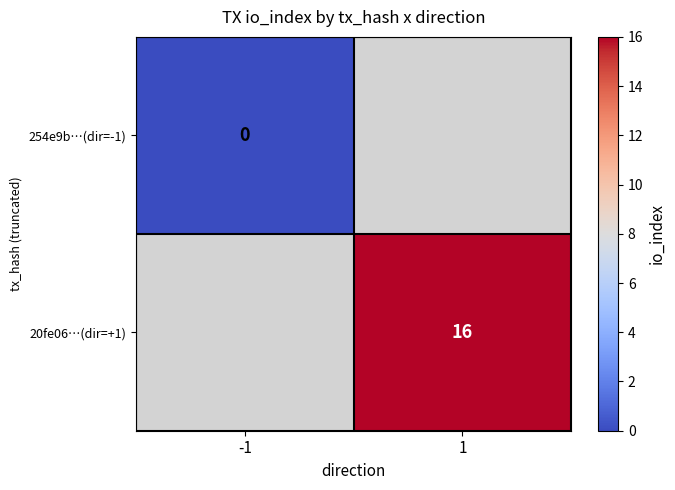

Is the value of 254e9b…(dir=-1) at -1 greater than the value of 20fe06…(dir=+1) at 1?

No